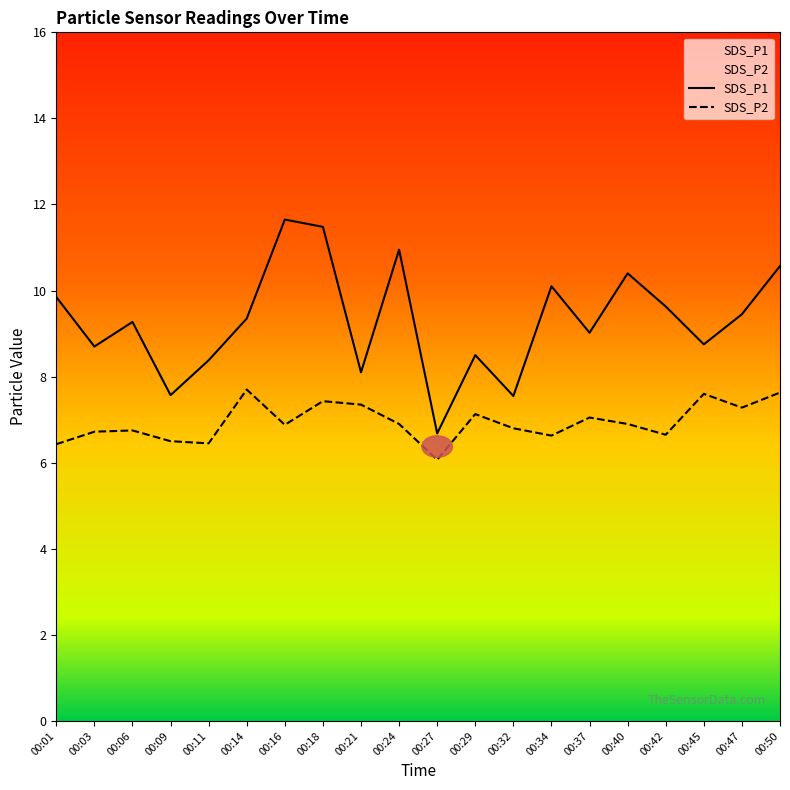

Rank the categories by SDS_P1 value from highest to lowest.

00:16, 00:18, 00:24, 00:50, 00:40, 00:34, 00:01, 00:42, 00:47, 00:14, 00:06, 00:37, 00:45, 00:03, 00:29, 00:11, 00:21, 00:09, 00:32, 00:27